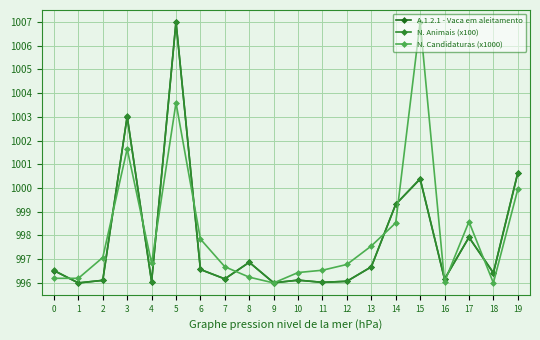

How many series are shown in this chart?

3